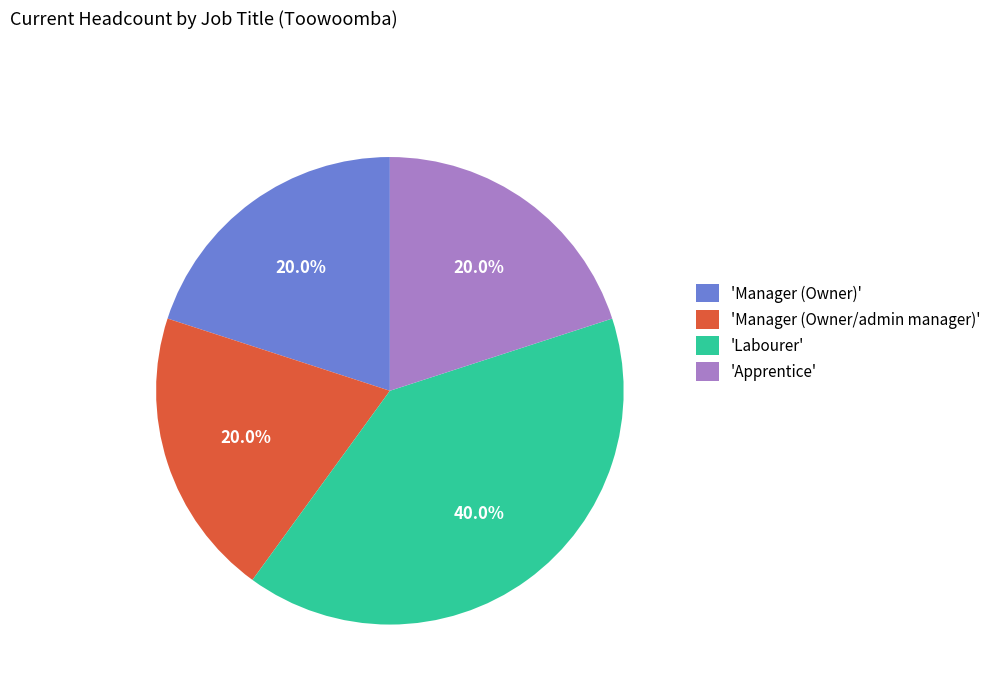

What is the ratio of the value at 'Apprentice' to the value at 'Manager (Owner)'?

1.0